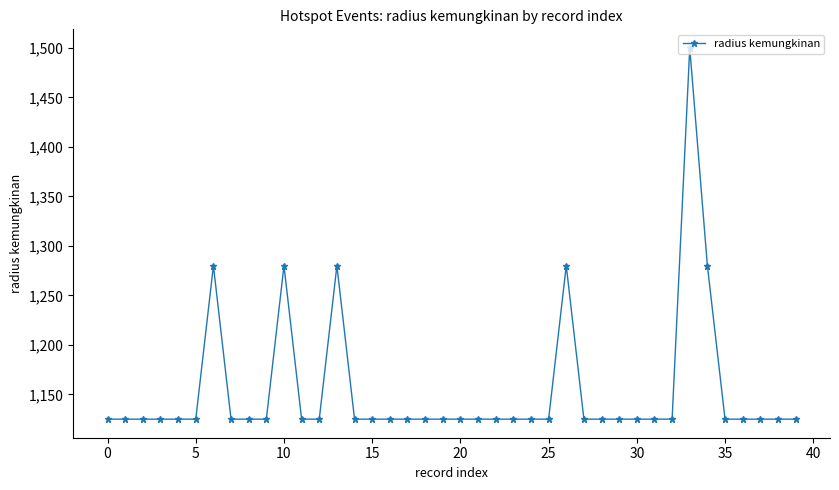

What is the greatest value displayed?

1500